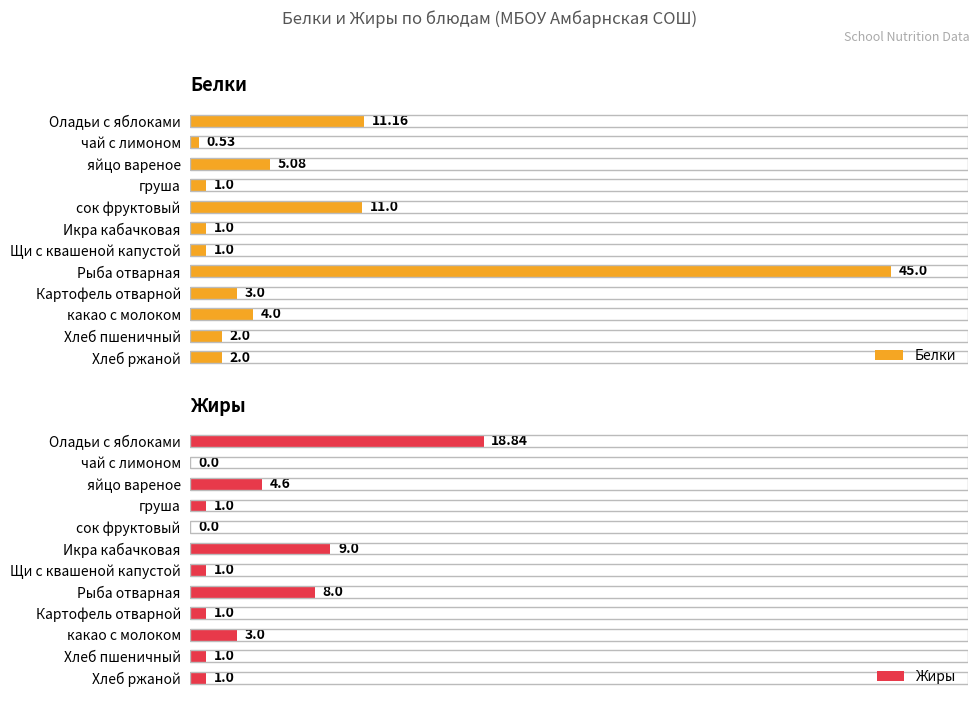

Are the bars grouped side by side (vs. stacked)?

Yes